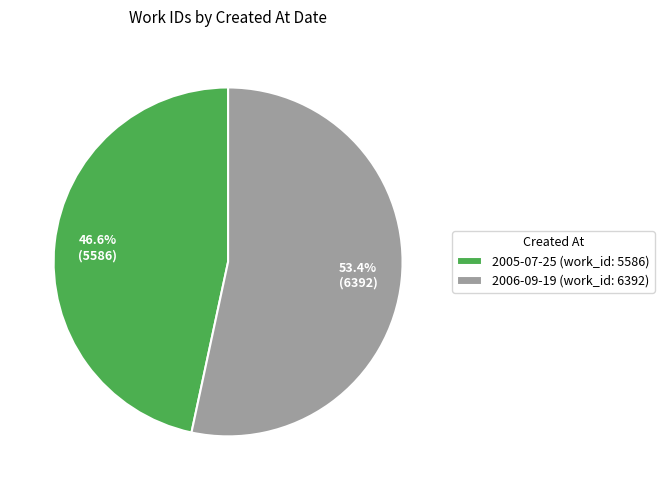

Does any single category account for the majority?

Yes